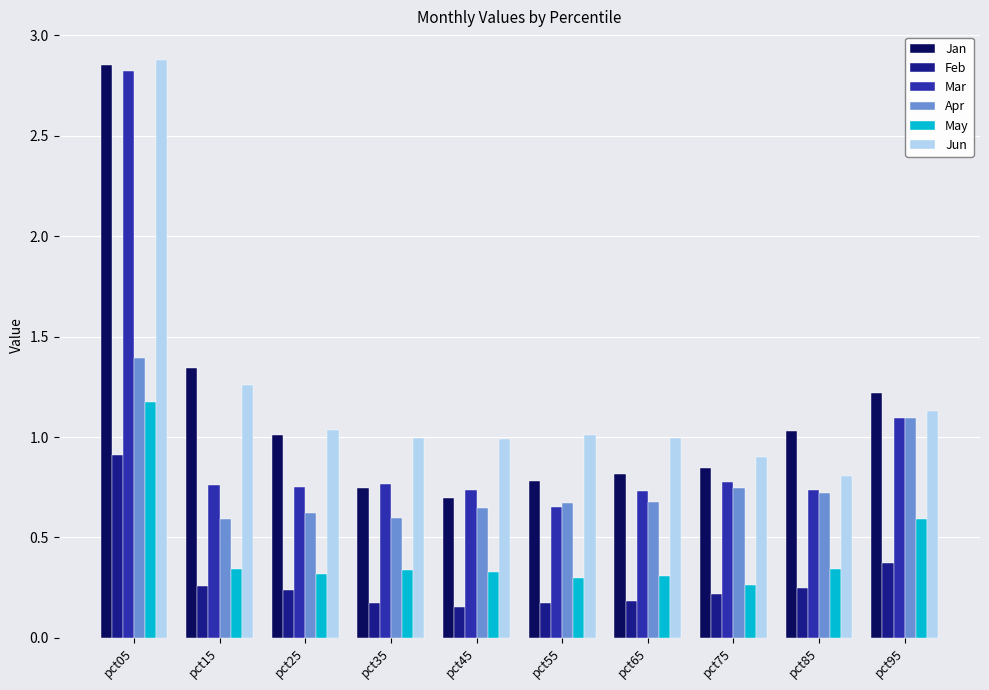

How many bars are there in total?

60